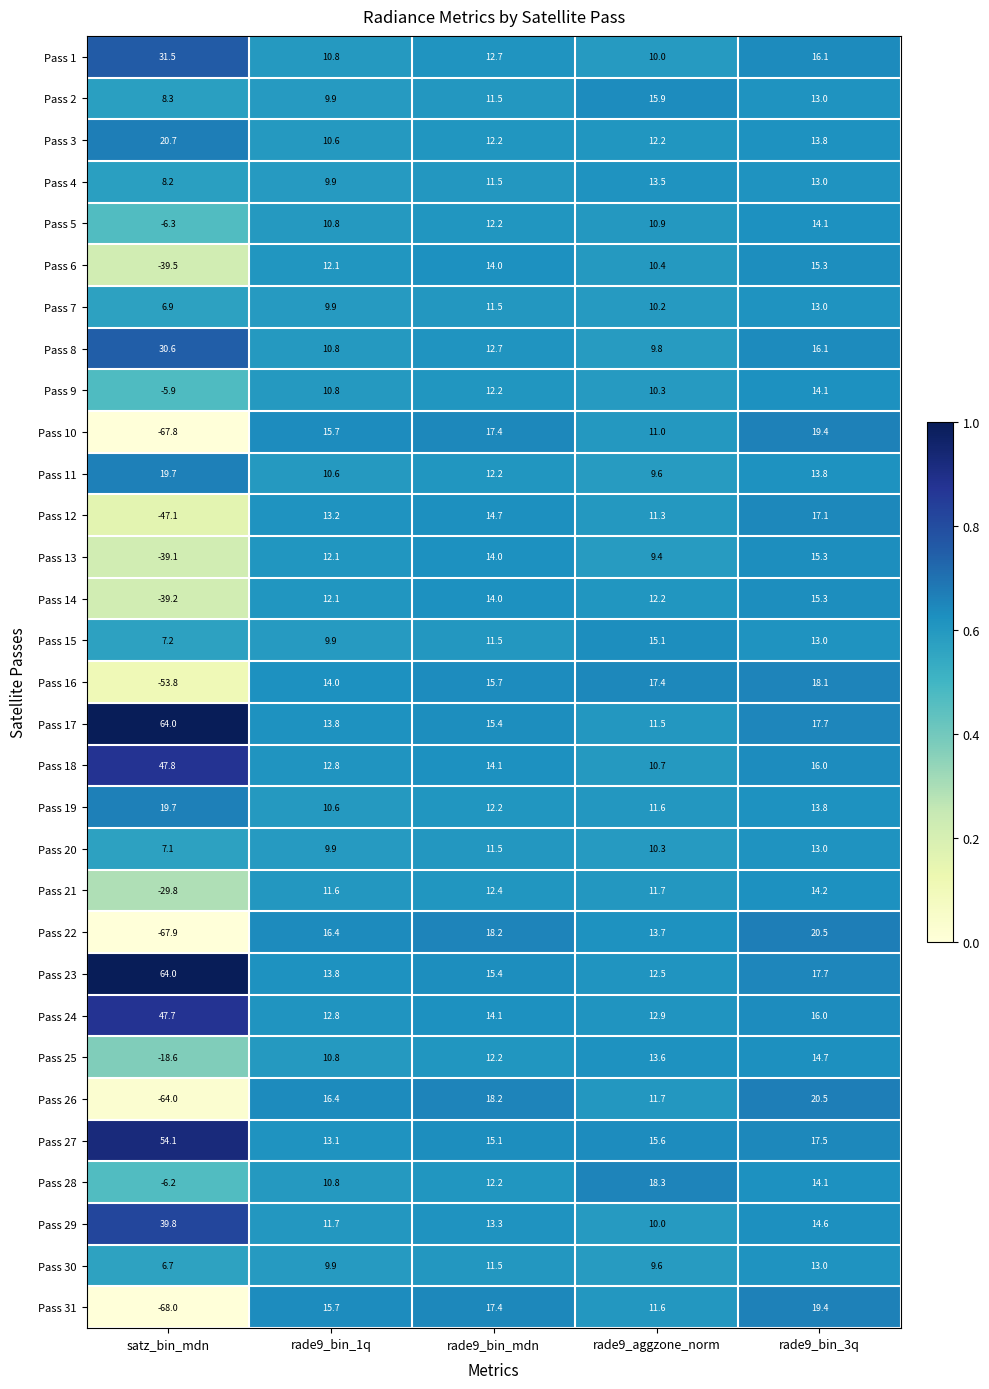

List the labels in order of Pass 23 value, smallest first.

rade9_aggzone_norm, rade9_bin_1q, rade9_bin_mdn, rade9_bin_3q, satz_bin_mdn